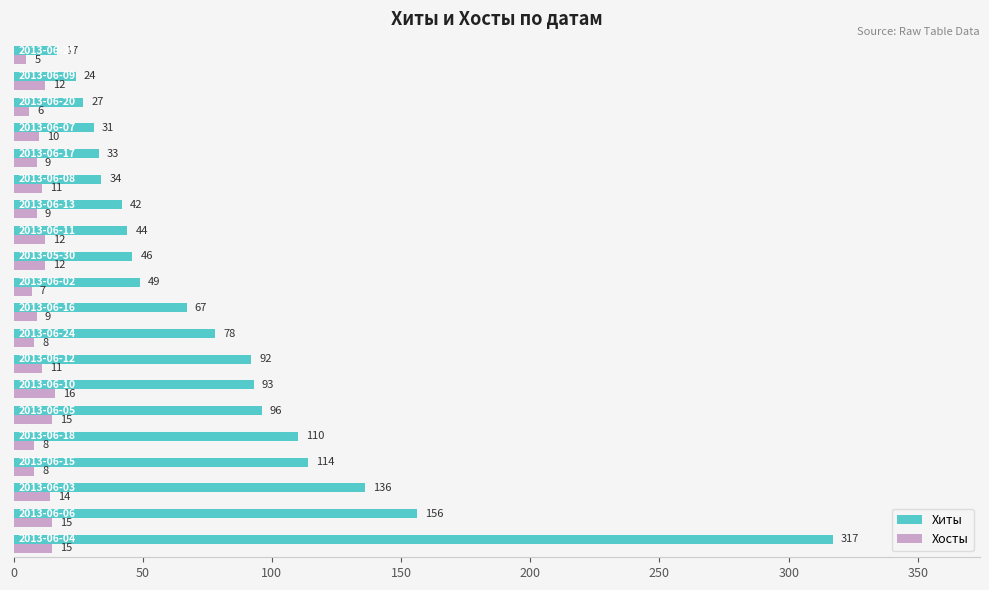

Which series has the largest total across all categories?

Хиты